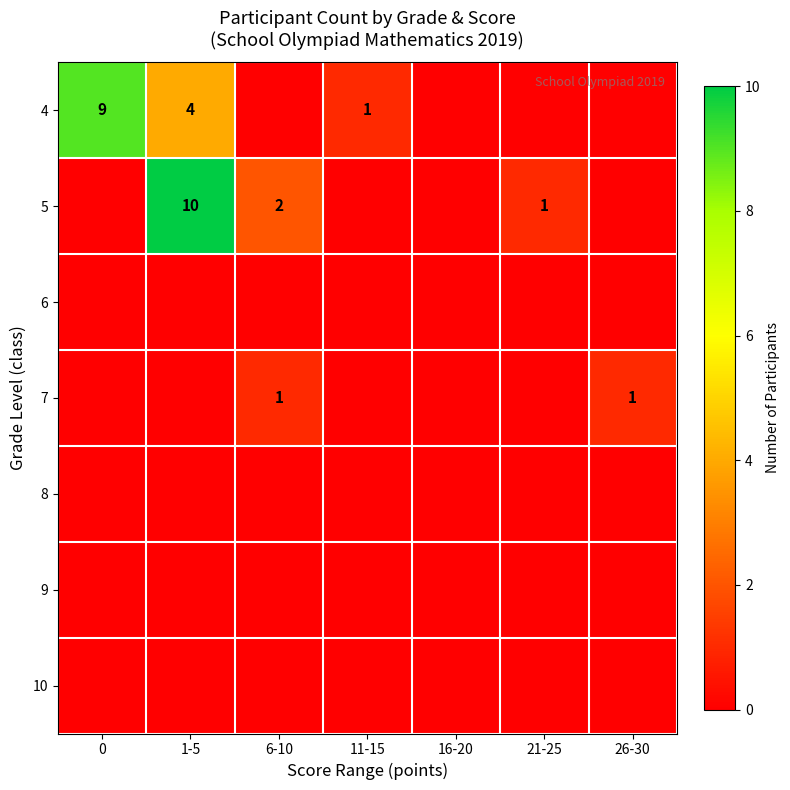

How many data points does each series have?

7